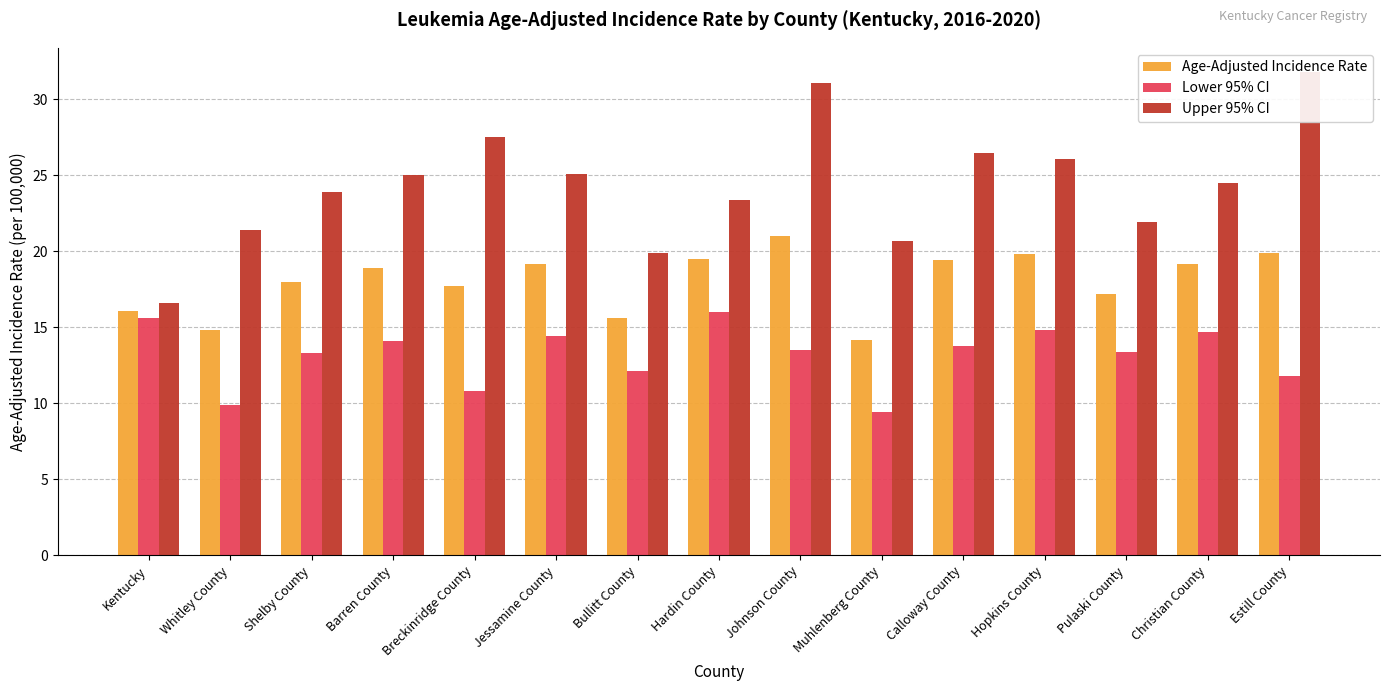

What are all the series names shown in the legend?

Age-Adjusted Incidence Rate, Lower 95% CI, Upper 95% CI